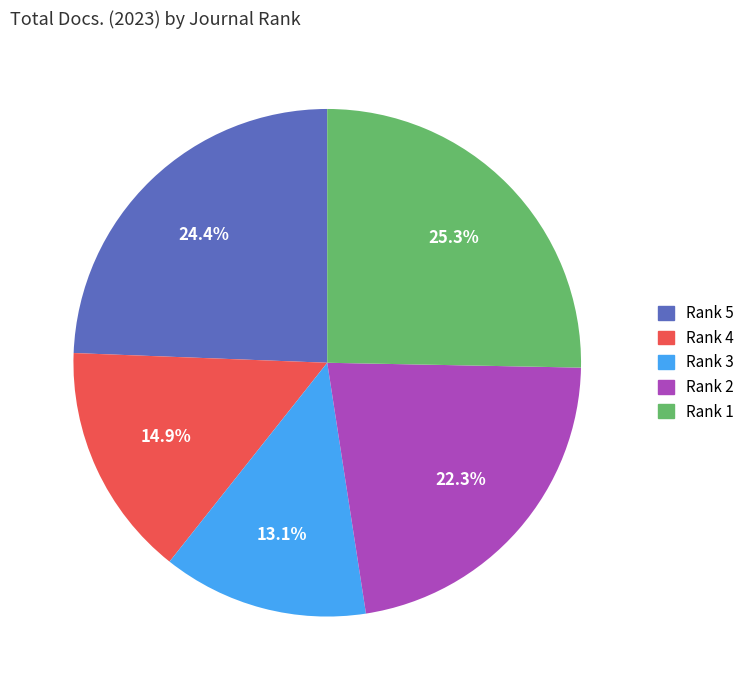

Between Rank 4 and Rank 1, which is larger?

Rank 1